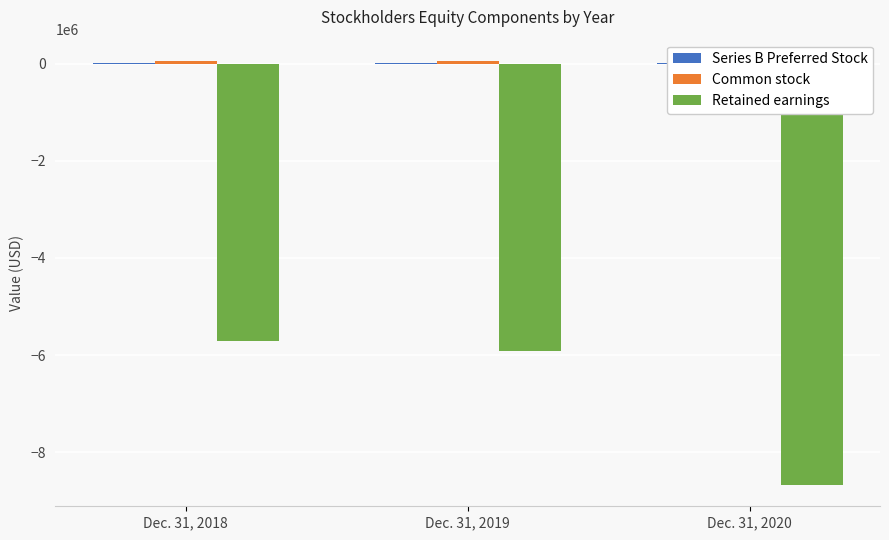

Which series has the widest spread of values?

Retained earnings